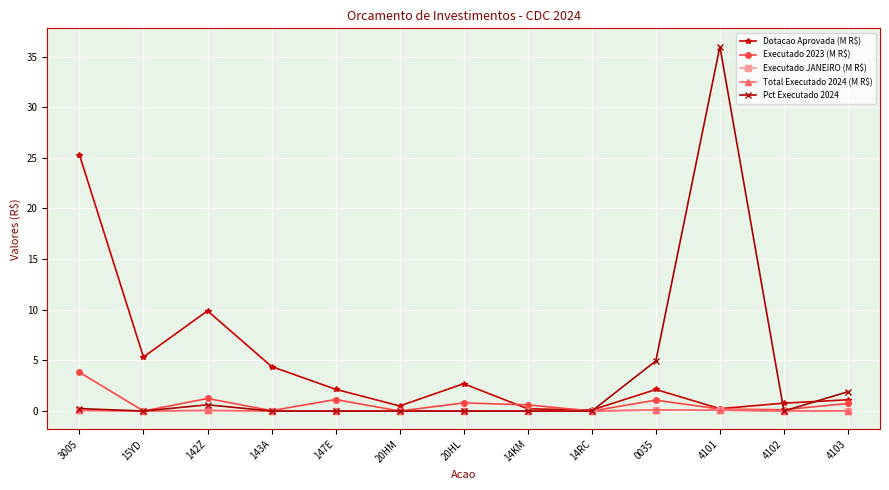

The value of Executado JANEIRO (M R$) at 4103 is 0.0. True or false?

False